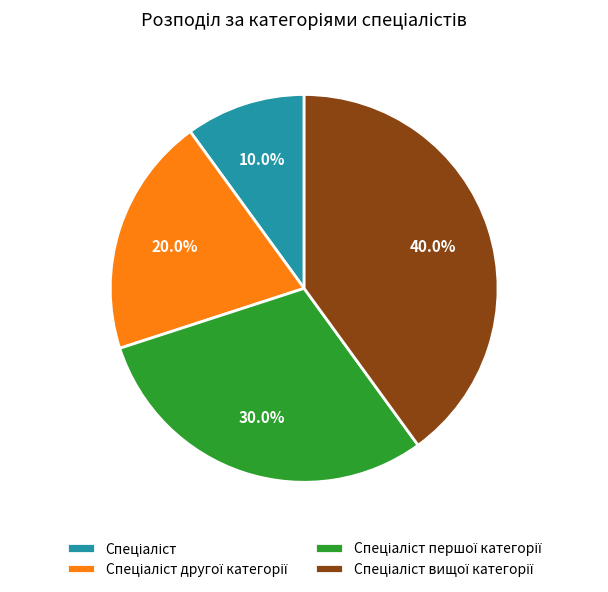

Does any single category account for the majority?

No